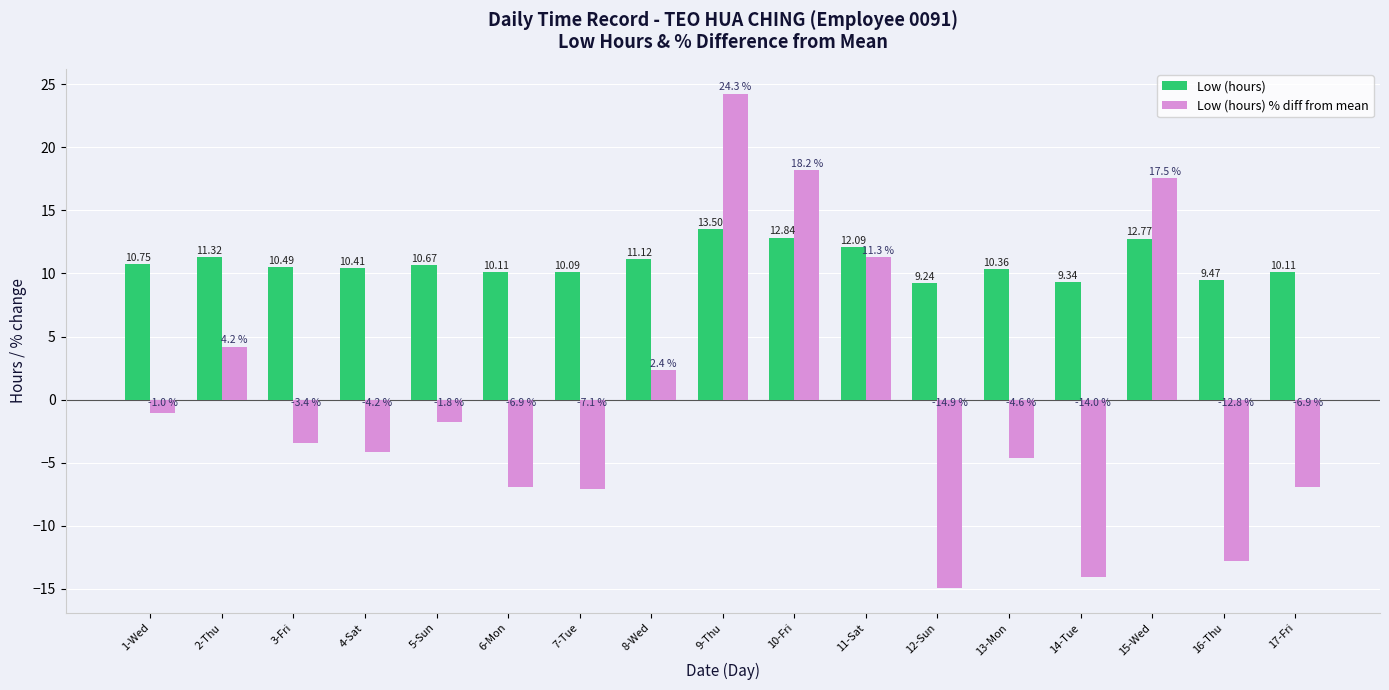

What is the minimum value for Low (hours)?

9.2